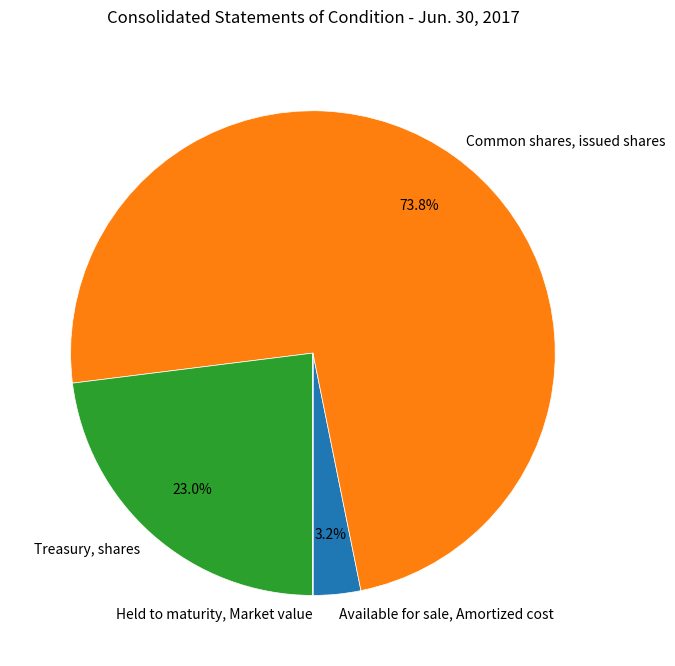

Is there a majority slice in this chart?

Yes